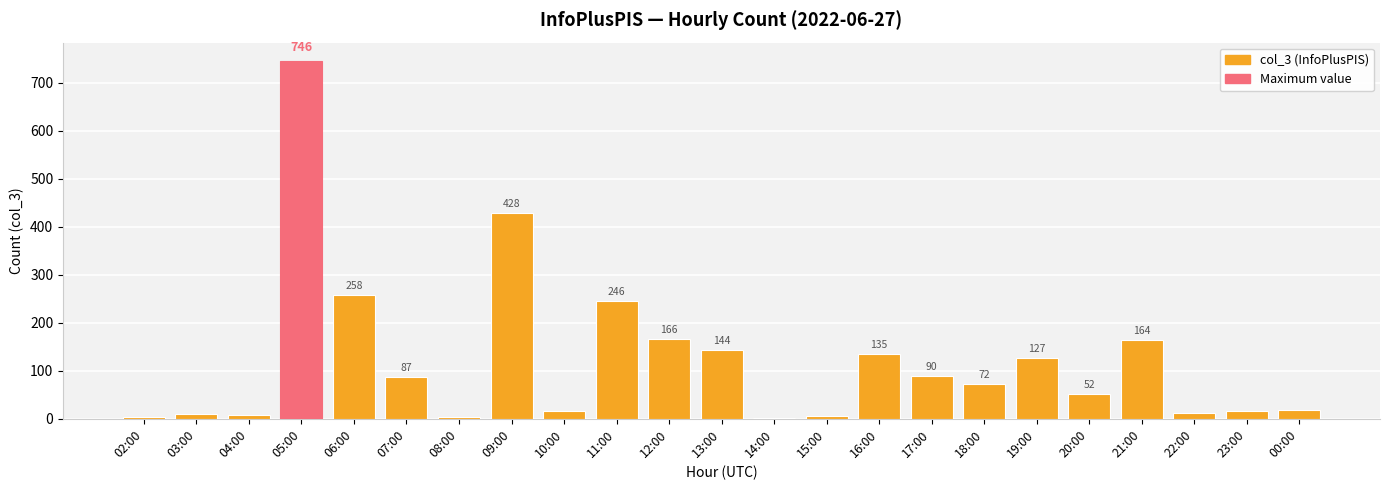

Reading left to right, transcribe all the data shown in this chart.

4	10	7	746	258	87	3	428	17	246	166	144	2	6	135	90	72	127	52	164	12	16	19